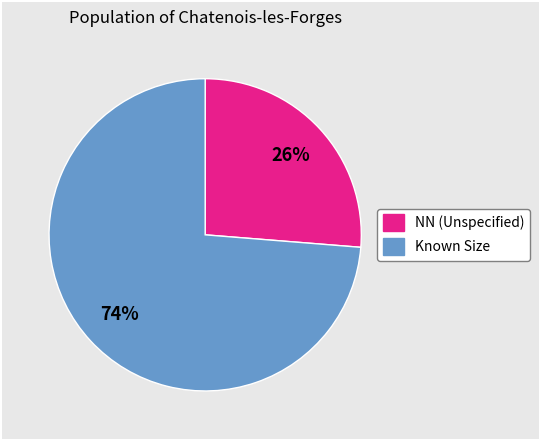

To the nearest percent, what percentage of the pie is NN (Unspecified)?

26%